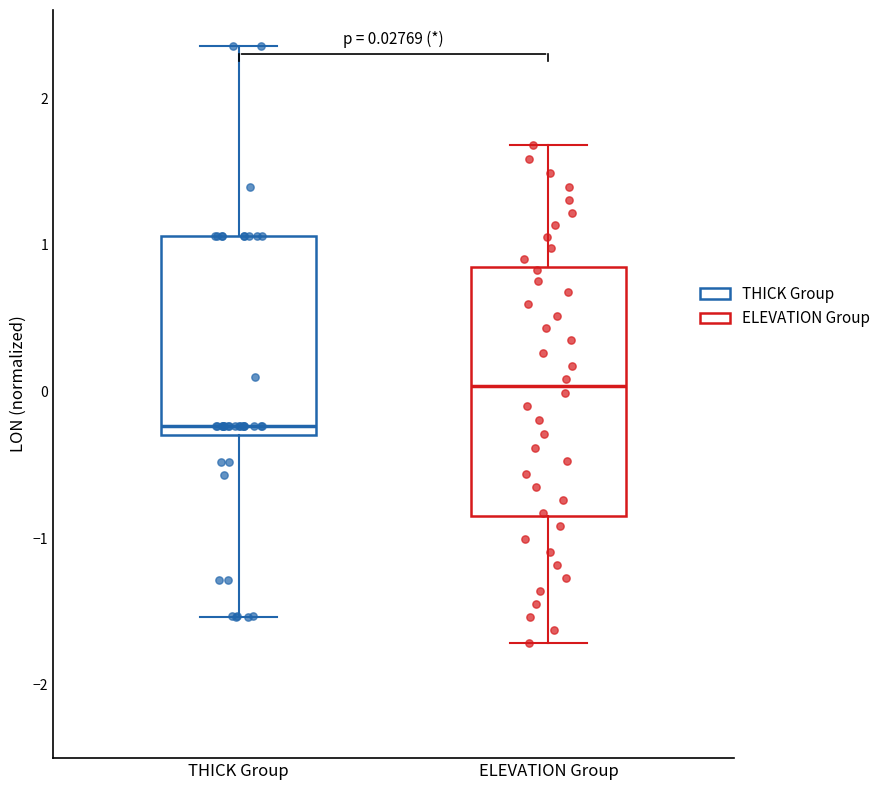

Which box has the highest median line?

ELEVATION Group